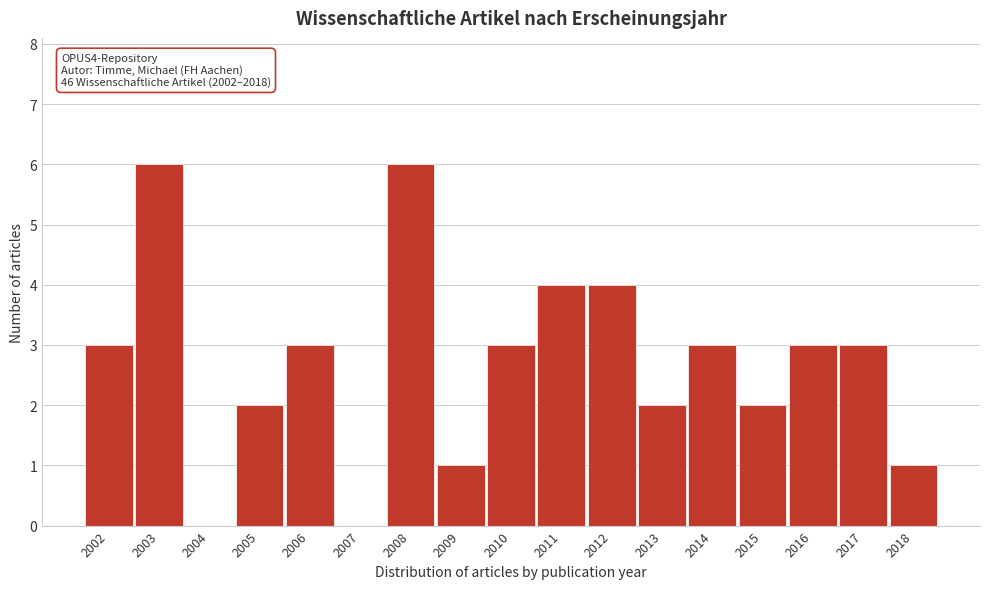

Reading left to right, list all the values displayed in this chart.

2002=3	2003=6	2004=0	2005=2	2006=3	2007=0	2008=6	2009=1	2010=3	2011=4	2012=4	2013=2	2014=3	2015=2	2016=3	2017=3	2018=1